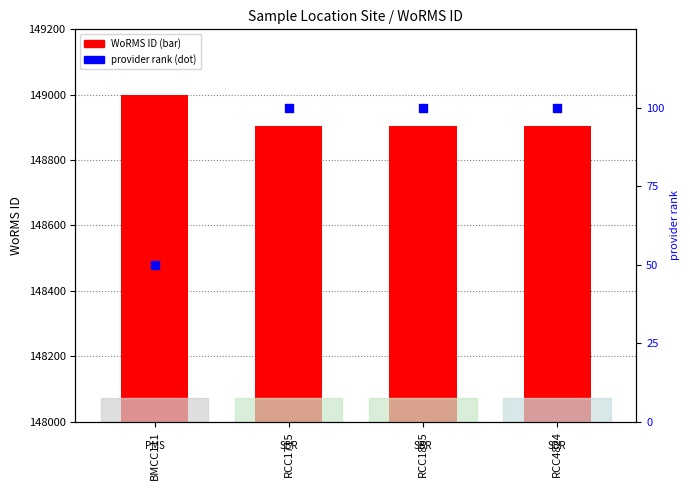

Which series has the largest total across all categories?

WoRMS ID